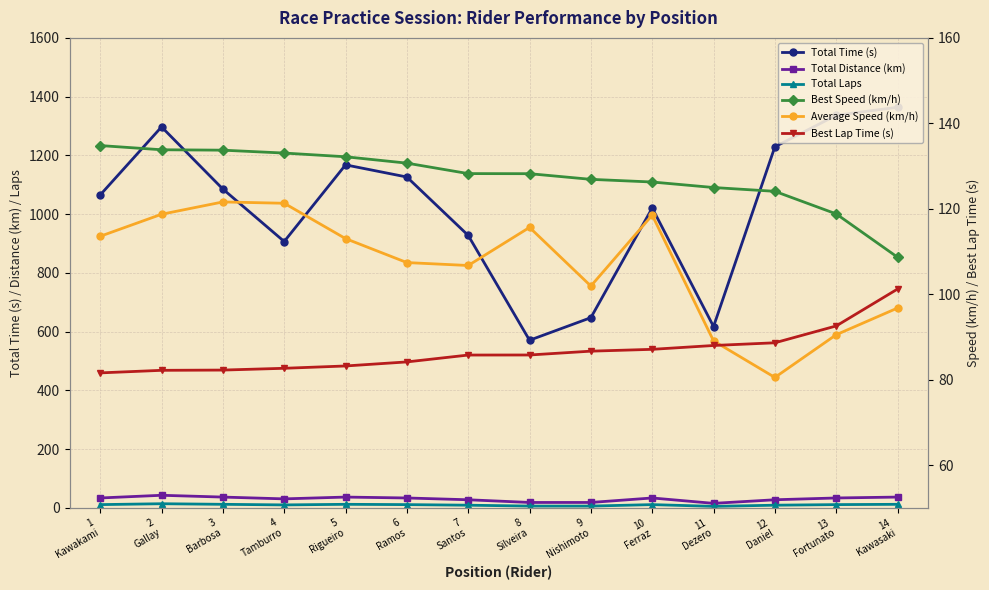

Which has a higher value, 10
Ferraz or 9
Nishimoto?

10
Ferraz